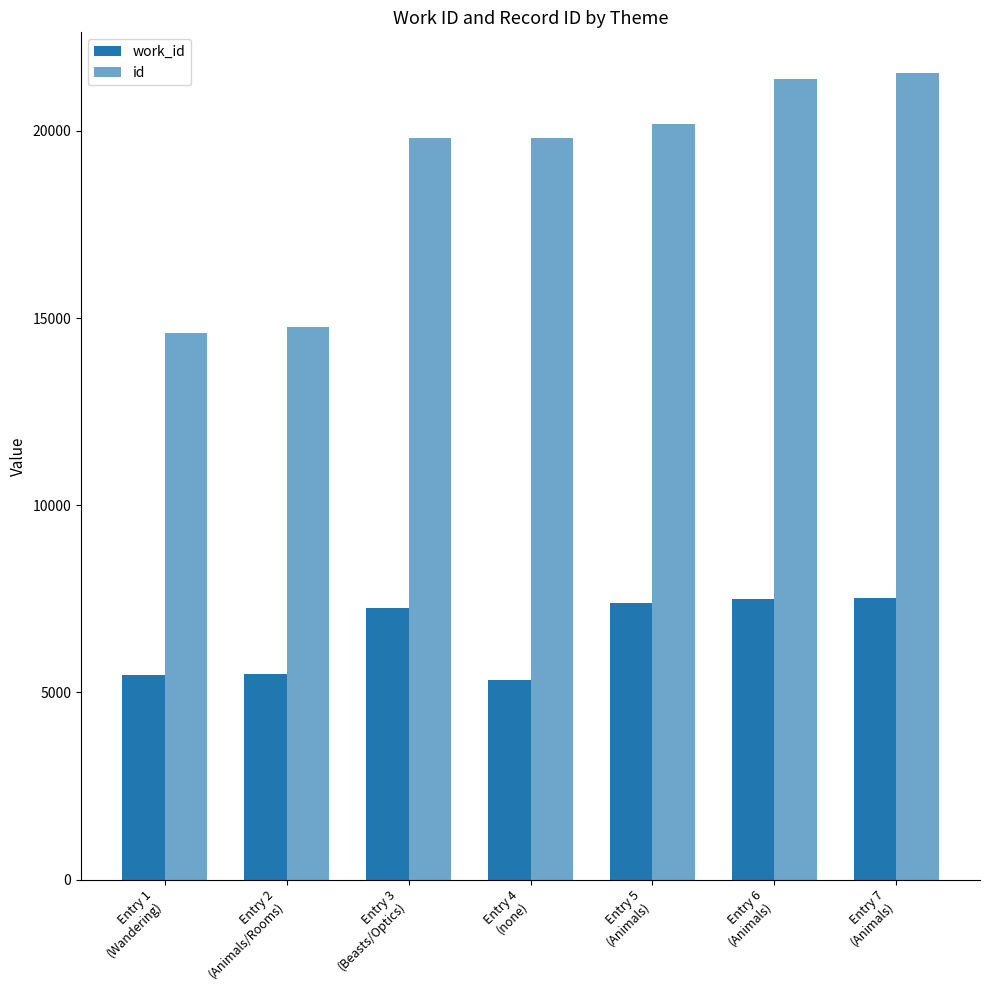

What is the average value of the id series?

18877